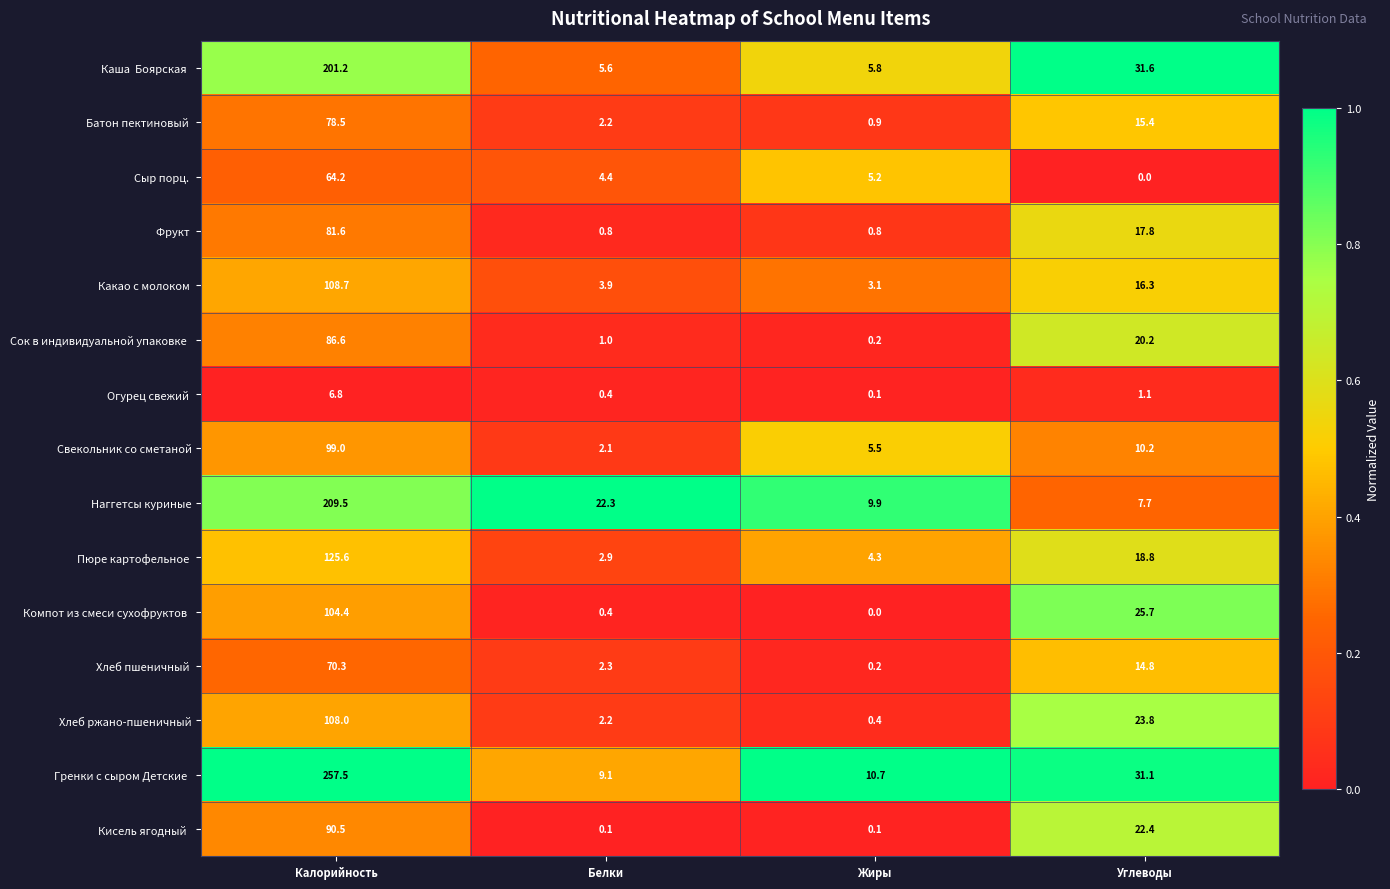

At which category is the sum across all series the highest?

Калорийность